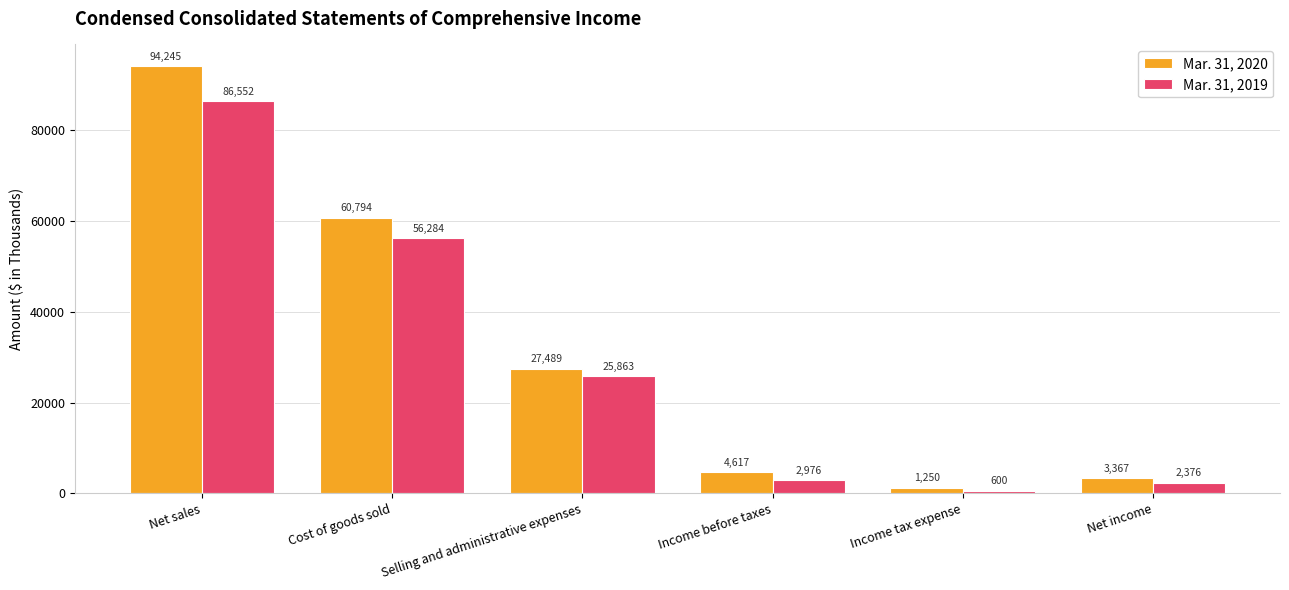

Which series has the largest total across all categories?

Mar. 31, 2020